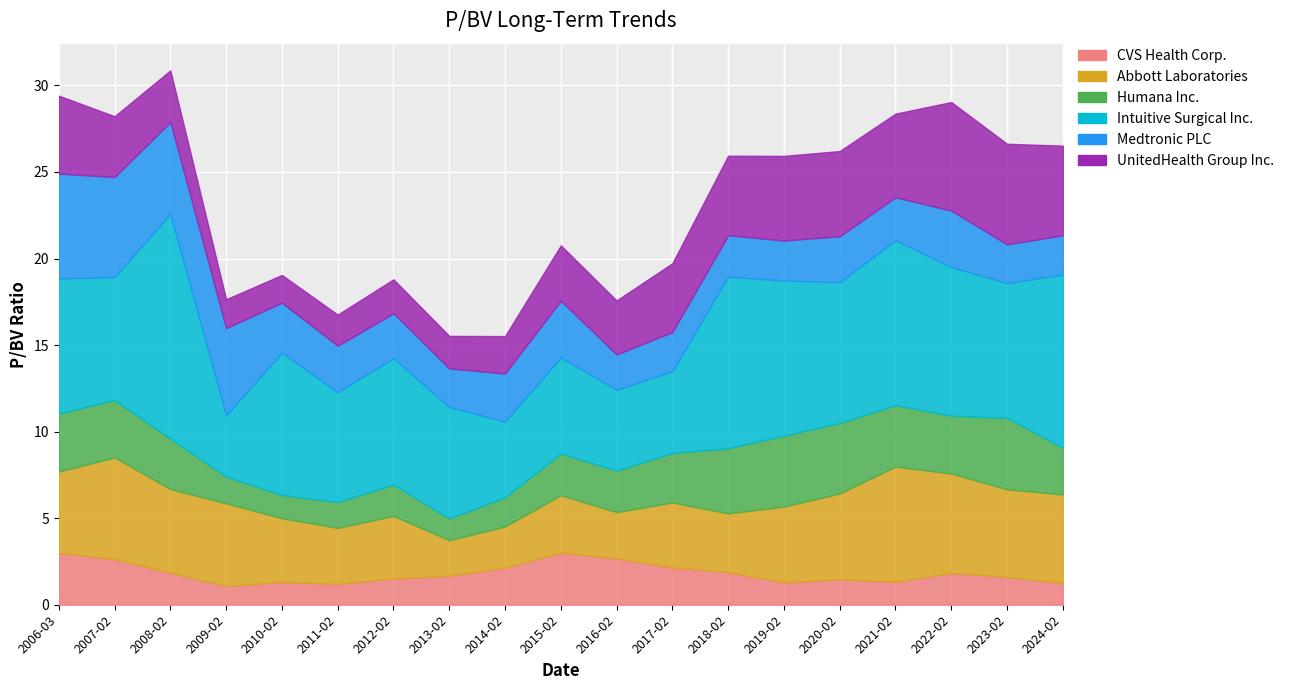

At which category does CVS Health Corp. reach its first local peak?

2010-02-26